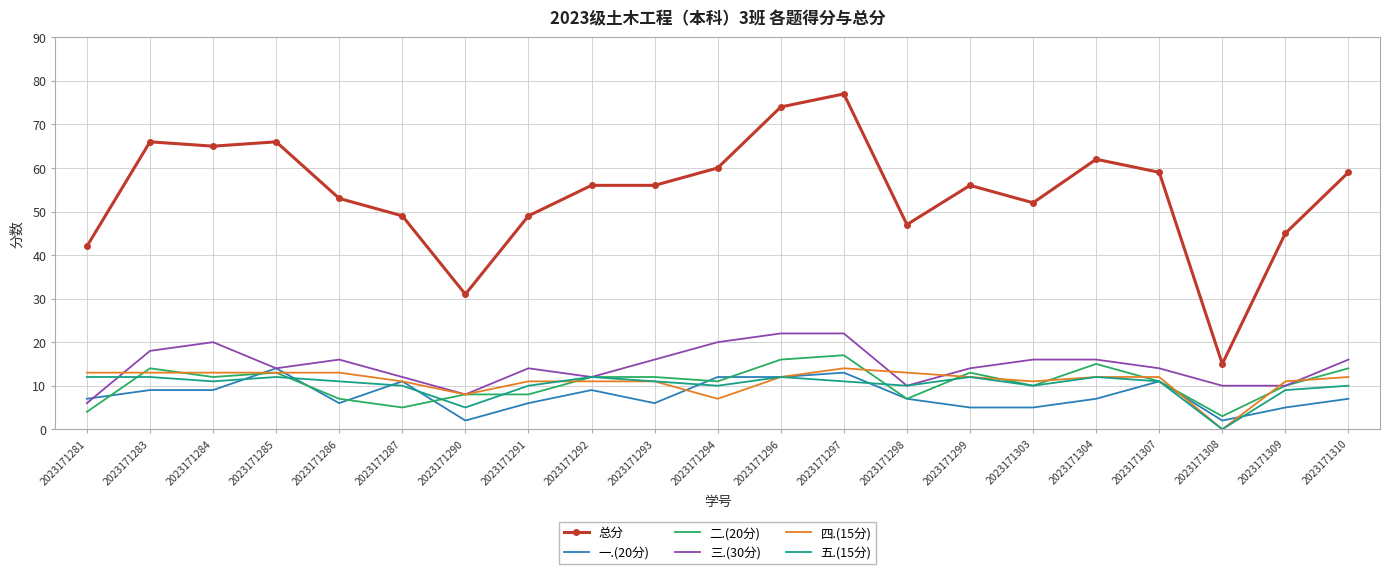

What is the maximum value shown in the chart?

77